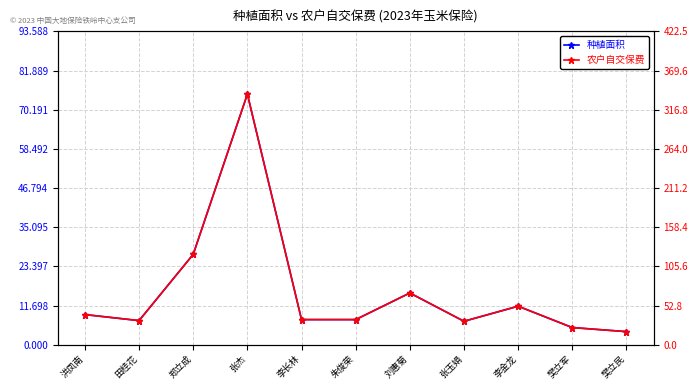

List the labels in order of 种植面积 value, largest first.

张杰, 郑立成, 刘惠菊, 李金龙, 洪凤南, 李长林, 朱俊荣, 田桂花, 张玉娟, 樊立军, 樊立民